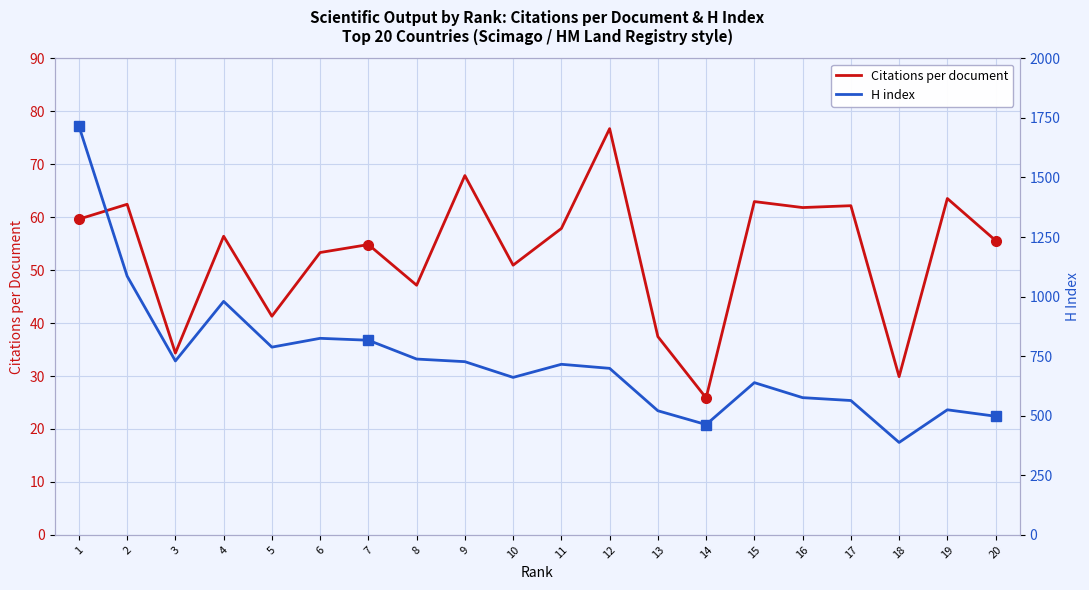

Between 3 and 6, which is larger?

6